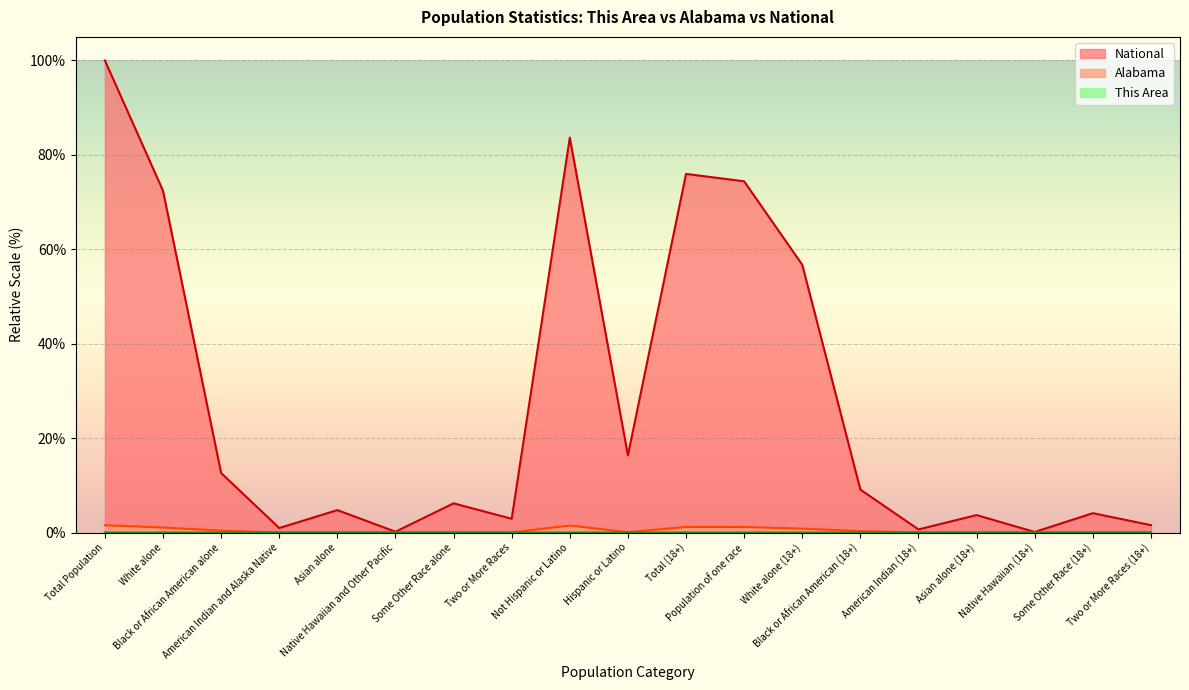

Where is the first local minimum for Alabama?

American Indian and Alaska Native